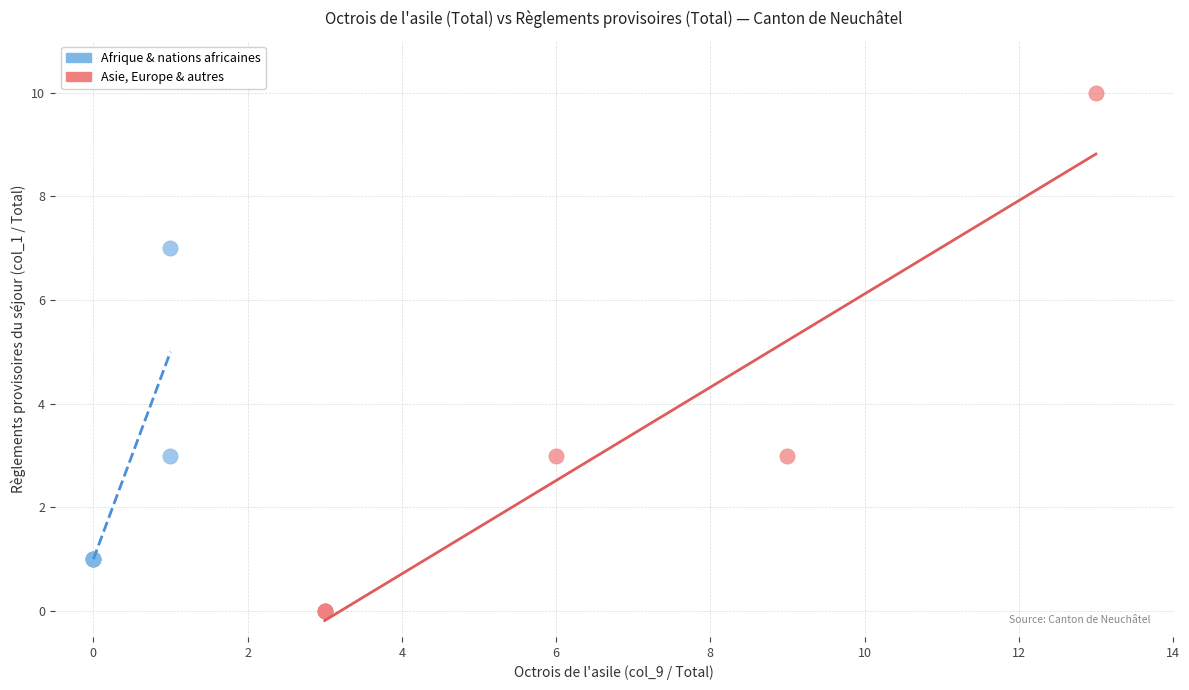

Which series reaches the maximum Y coordinate?

Asie, Europe & autres